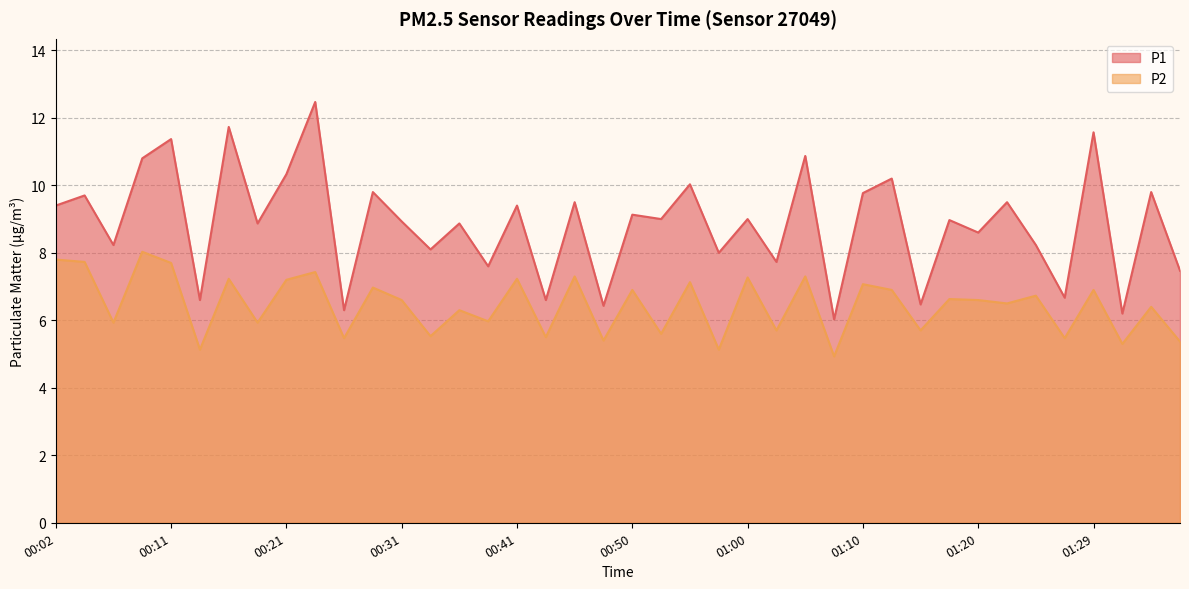

What is the label of the 22nd point from the right?

00:45